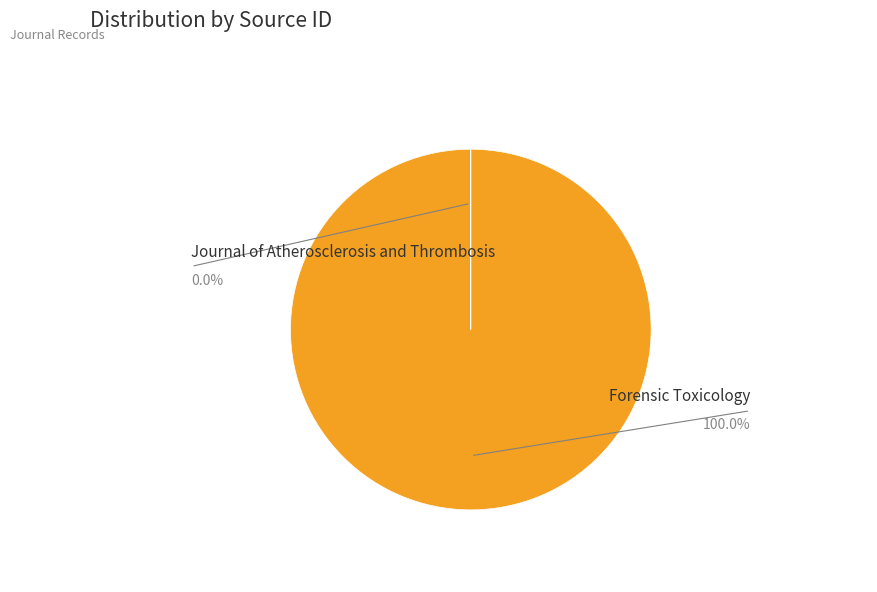

Is the sum of Forensic Toxicology and Journal of Atherosclerosis and Thrombosis greater than half?

Yes